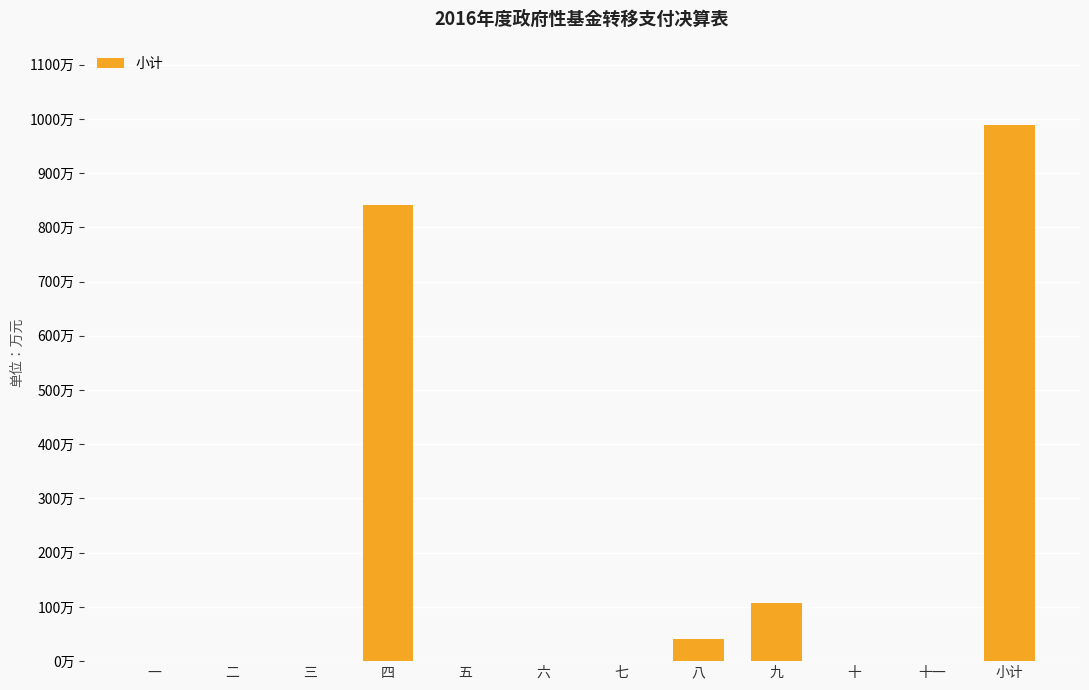

Which category has the highest value across all series?

小计